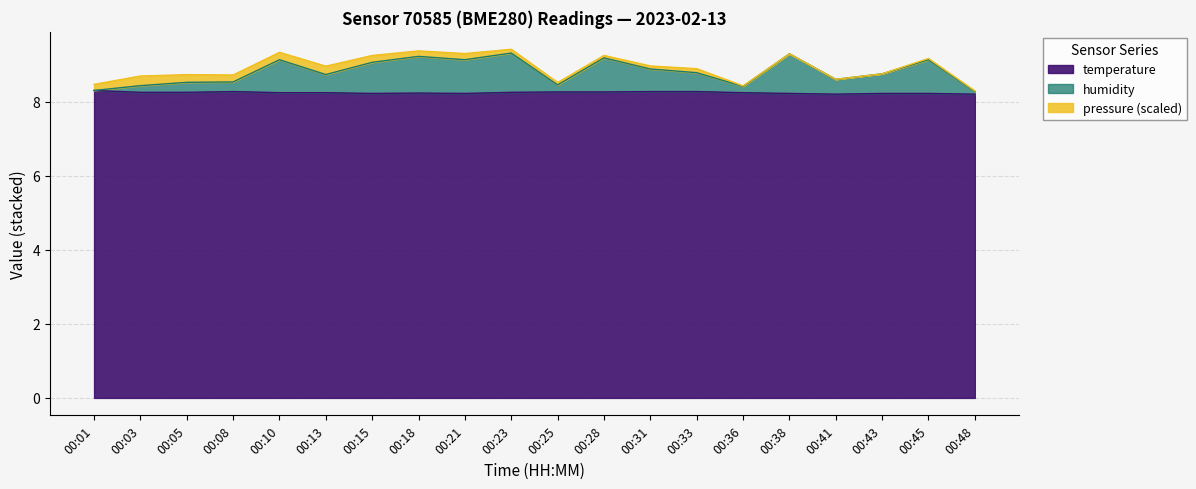

Does the chart display data point markers on the line(s)?

No